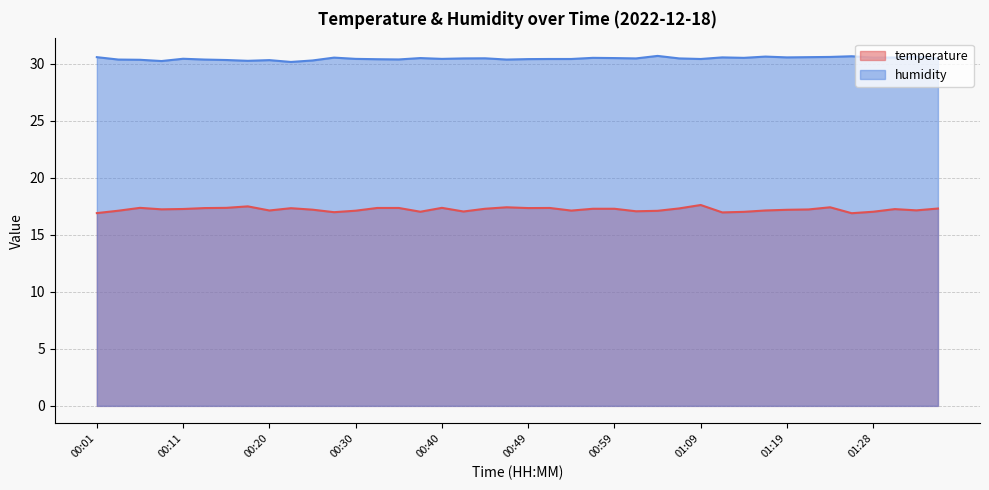

What are all the series names shown in the legend?

temperature, humidity